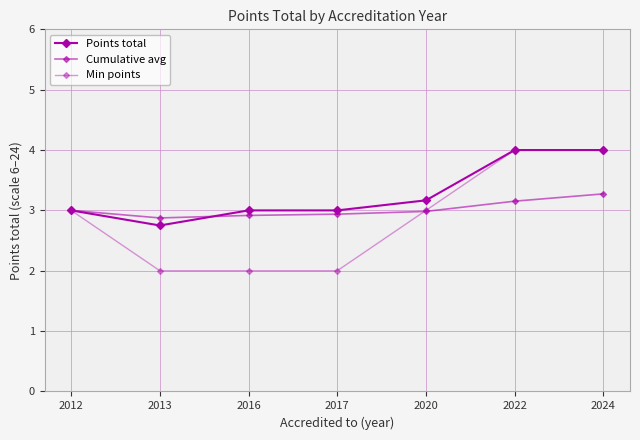

What is the average value of the Min points series?

2.9